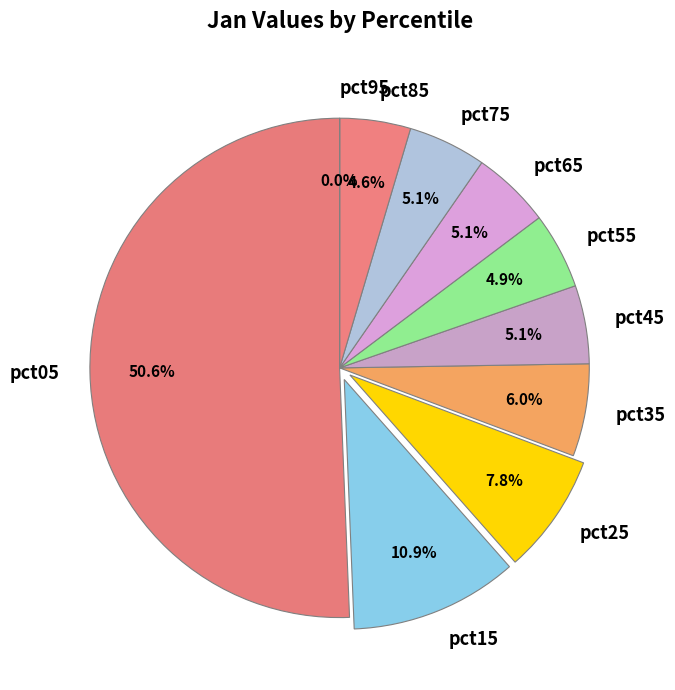

Which has a higher value, pct85 or pct35?

pct35